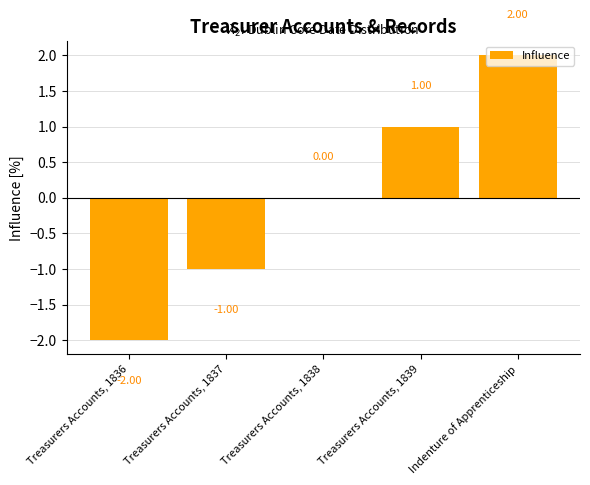

How many values are between -1 and 1?

3